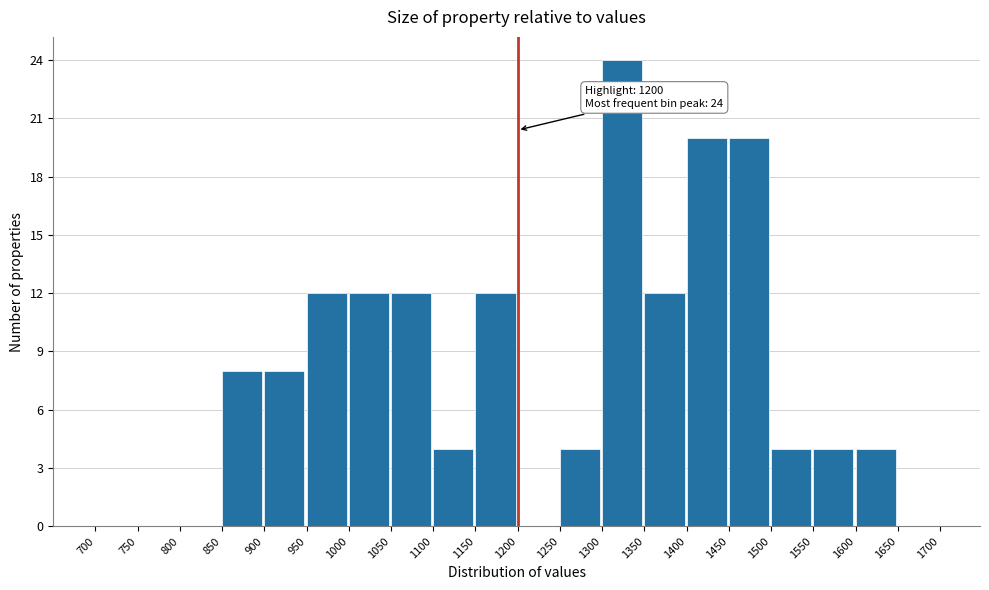

Over which range of the x-axis is the bar tallest?

1300 to 1350